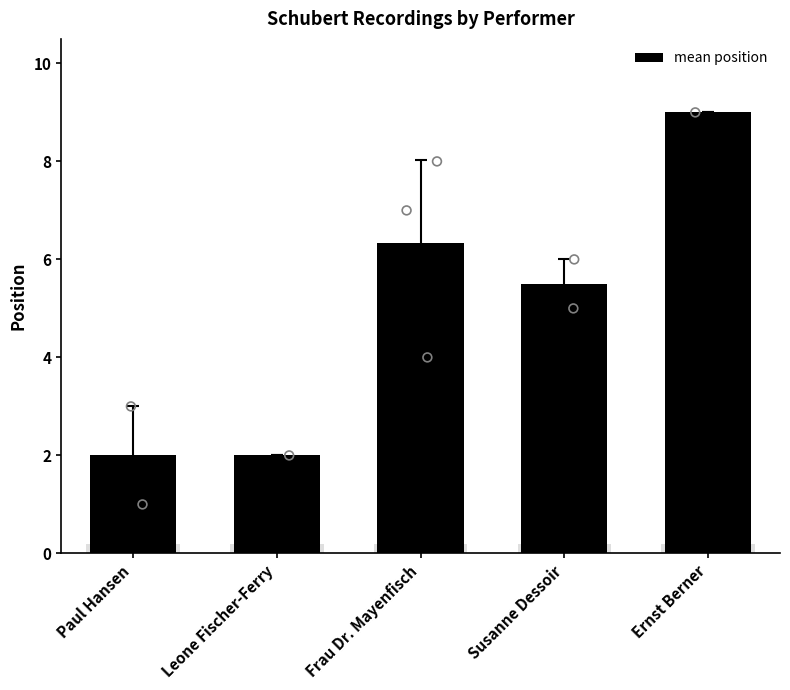

Which has a higher value, Frau Dr. Mayenfisch or Susanne Dessoir?

Frau Dr. Mayenfisch